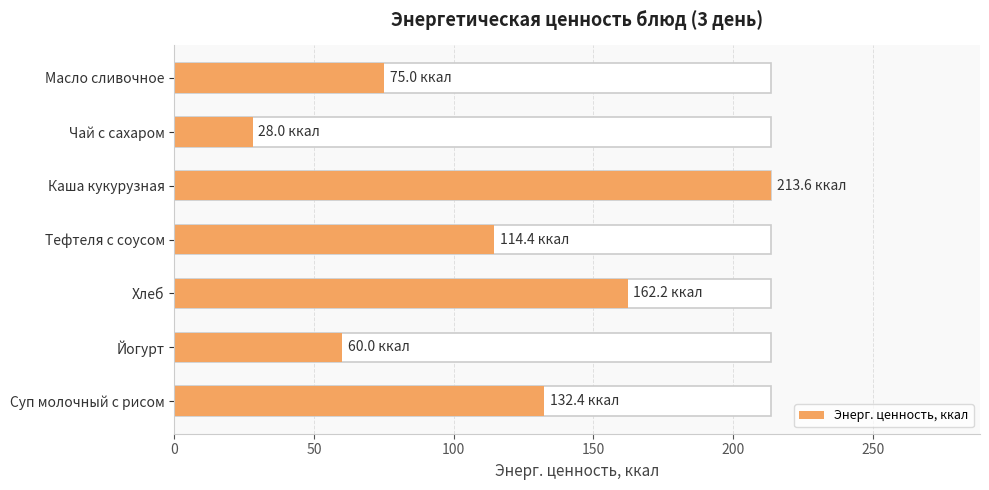

Is it true that the value at Йогурт is 60.0?

True